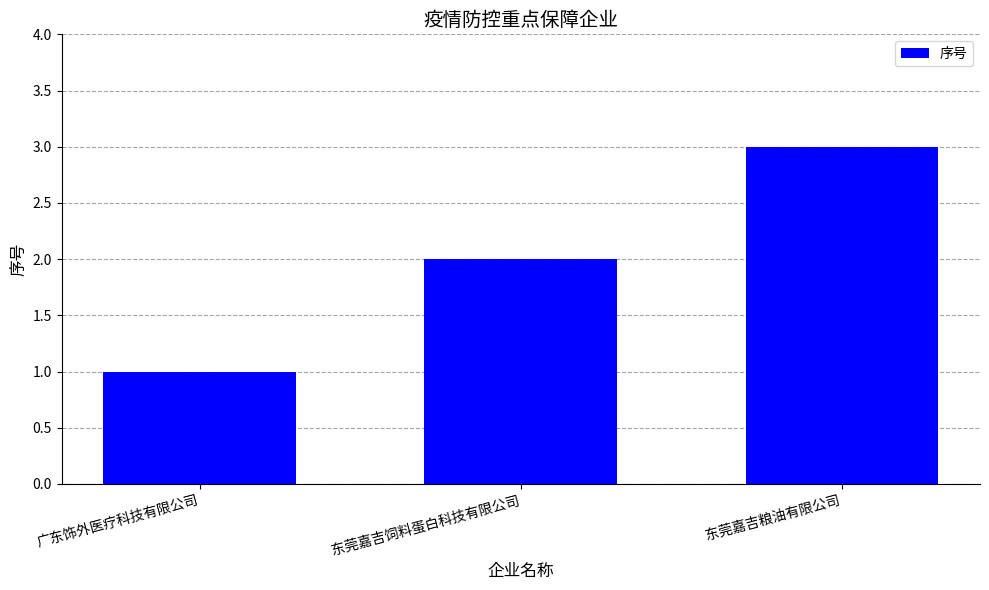

Read the value at 东莞嘉吉粮油有限公司.

3